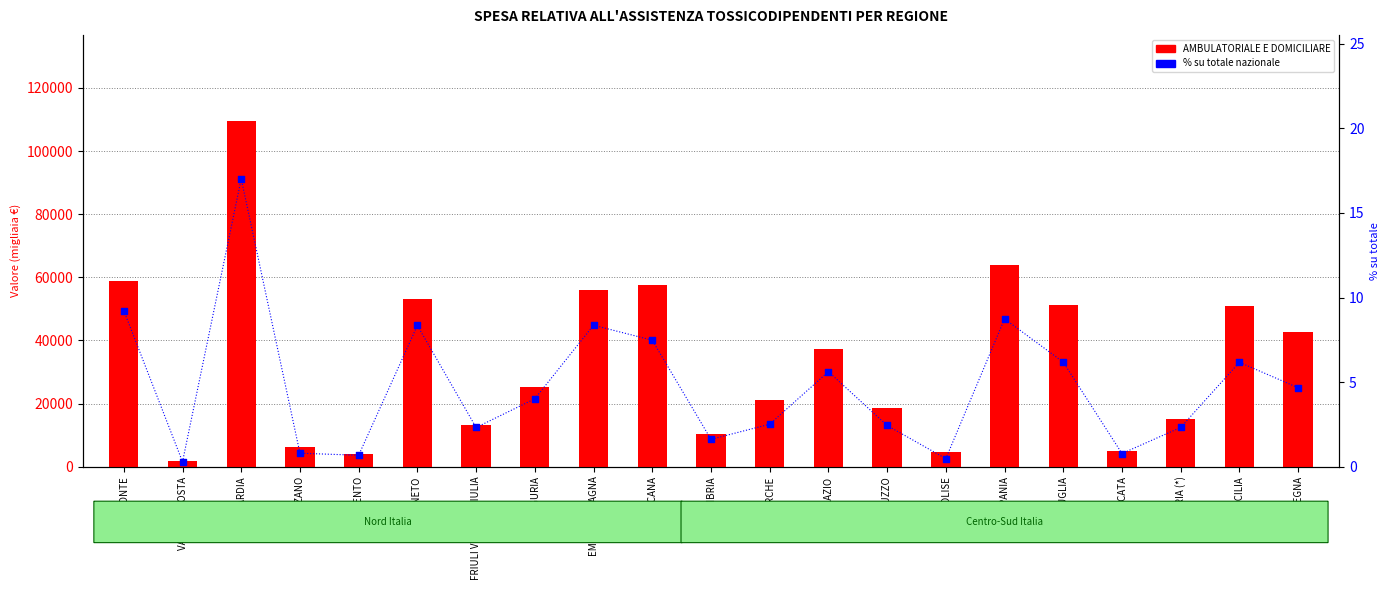

Is the value of AMBULATORIALE E DOMICILIARE at VALLE D`AOSTA greater than the value of % su totale nazionale at CALABRIA (*)?

Yes